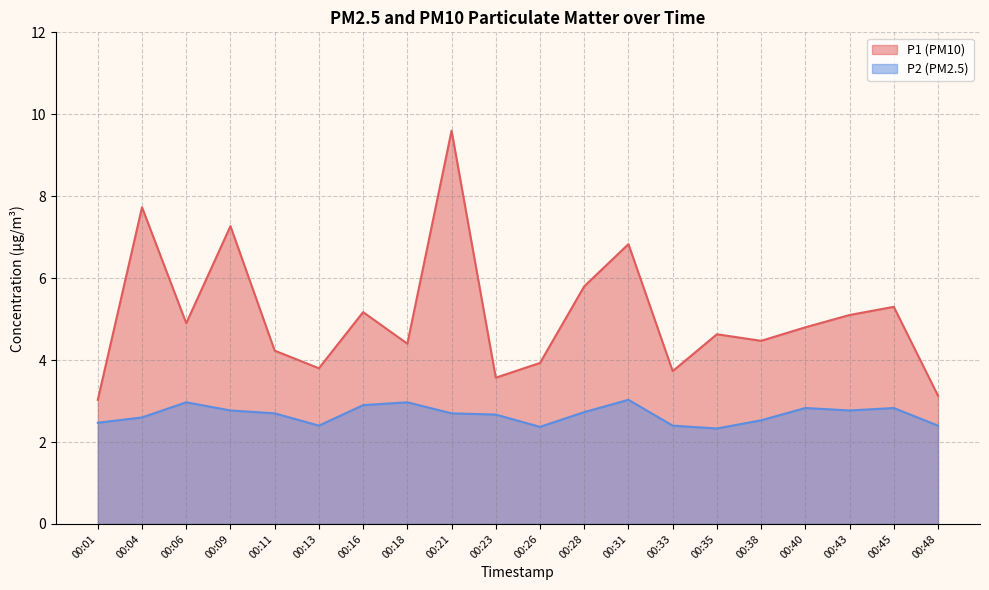

At which category does P1 reach its first local peak?

00:04